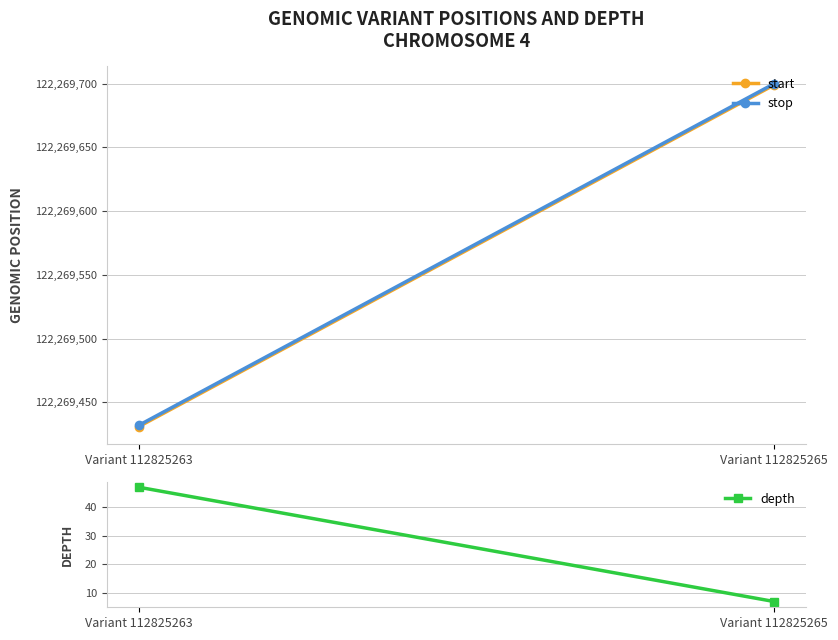

How many lines are shown in the chart?

3